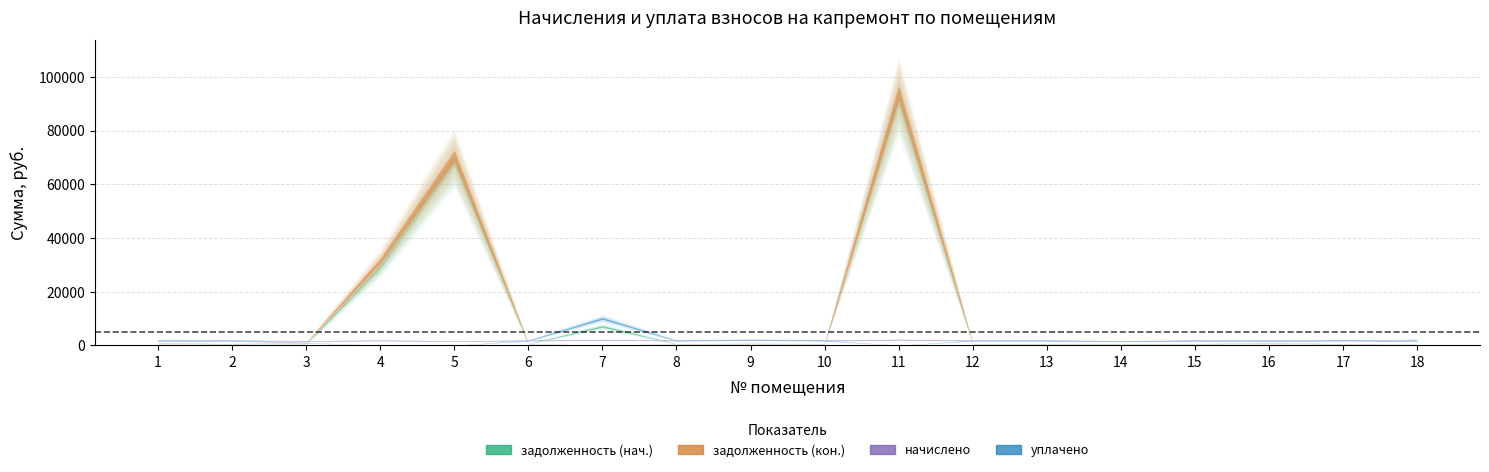

What are all the series names shown in the legend?

задолженность (нач.), задолженность (кон.), начислено, уплачено